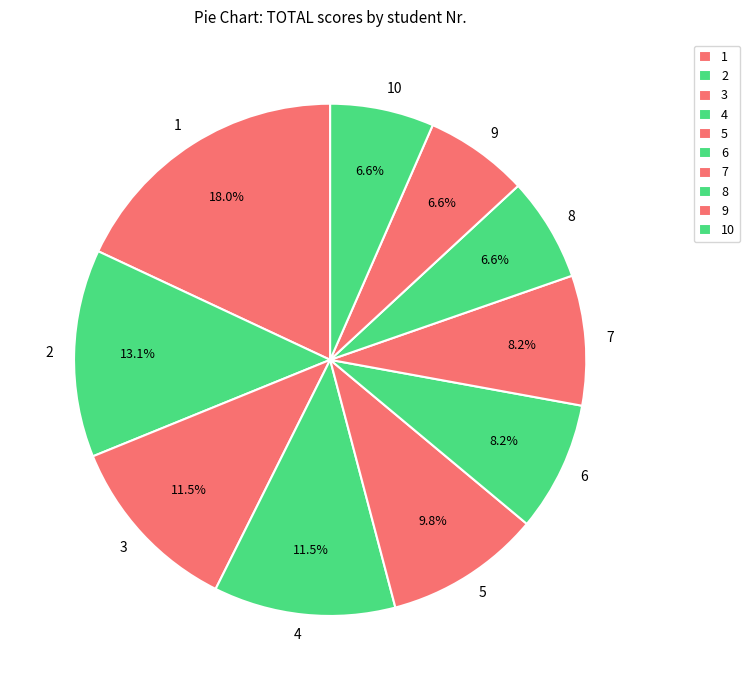

To the nearest percent, what is the difference between the largest and smallest slice percentages?

11%